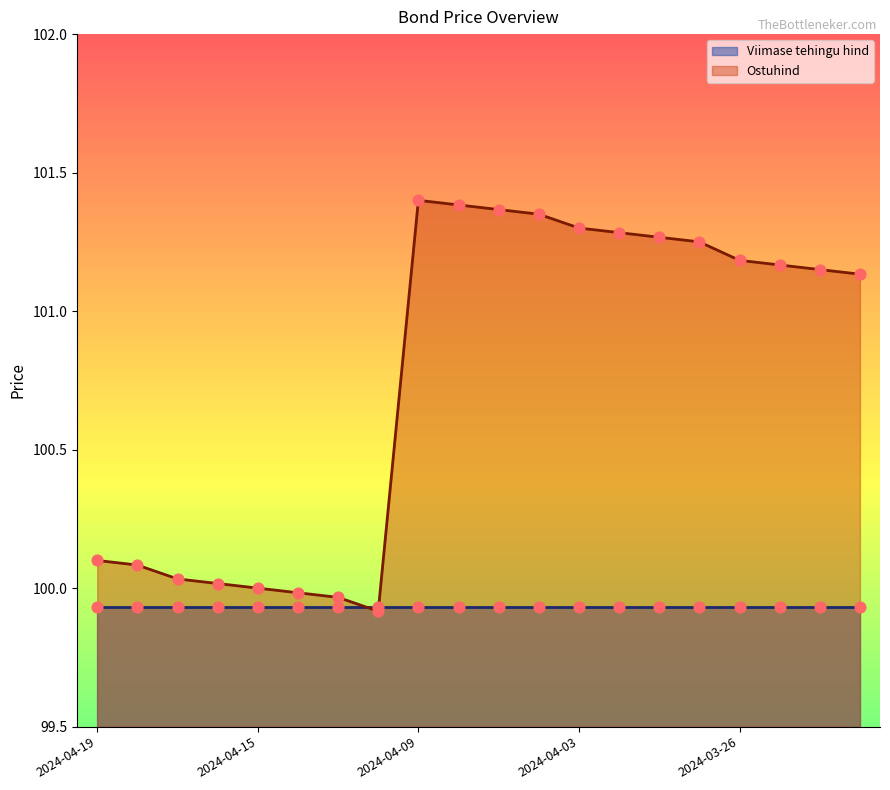

Which has a higher value, 2024-04-02 or 2024-04-12?

2024-04-02